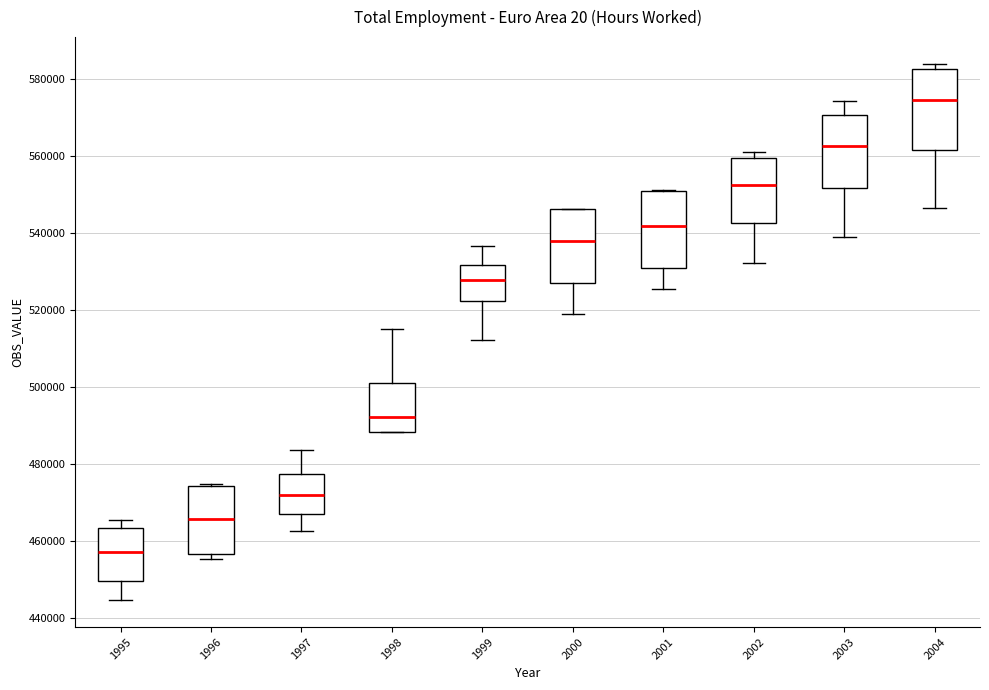

Reading left to right, read every box against the y-axis: the position of its median line, the range the box covers, and the ends of its whiskers. The values are not printed on the chart, so give them approximately, as read against the axis.

1995: median 458000, box 450000 to 464000, whiskers 444000 to 466000
1996: median 466000, box 456000 to 474000, whiskers 456000 (just below the box's lower edge) to 474000
1997: median 472000, box 466000 to 478000, whiskers 462000 to 484000
1998: median 492000, box 488000 to 500000, whiskers 488000 to 516000
1999: median 528000, box 522000 to 532000, whiskers 512000 to 536000
2000: median 538000, box 528000 to 546000, whiskers 518000 to 546000
2001: median 542000, box 530000 to 550000, whiskers 526000 to 552000
2002: median 552000, box 542000 to 560000, whiskers 532000 to 562000
2003: median 562000, box 552000 to 570000, whiskers 538000 to 574000
2004: median 574000, box 562000 to 582000, whiskers 546000 to 584000